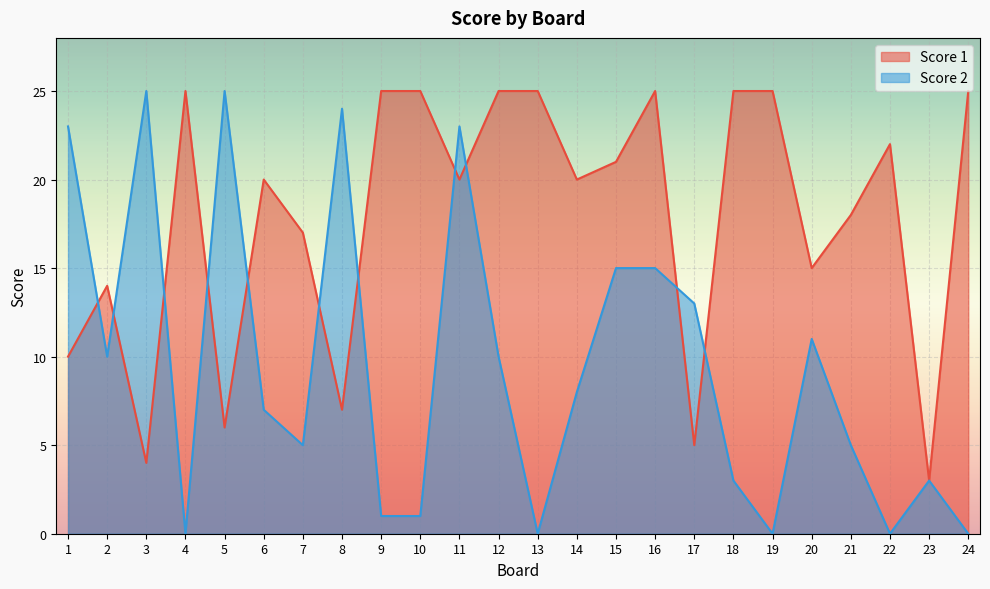

Reading left to right, what are all the values shown in this chart?

Score 1: 10	14	4	25	6	20	17	7	25	25	20	25	25	20	21	25	5	25	25	15	18	22	3	25
Score 2: 23	10	25	0	25	7	5	24	1	1	23	10	0	8	15	15	13	3	0	11	5	0	3	0